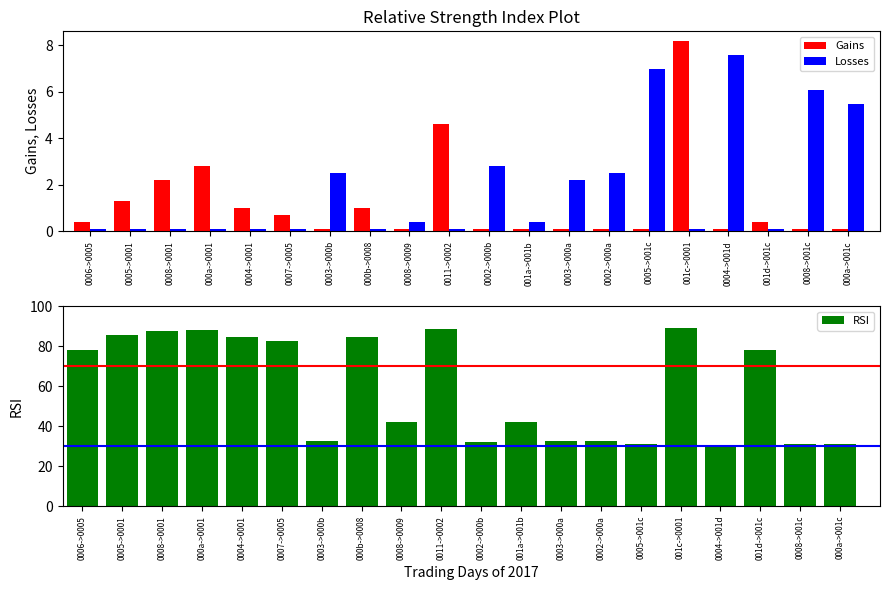

Does the chart contain stacked bars?

No